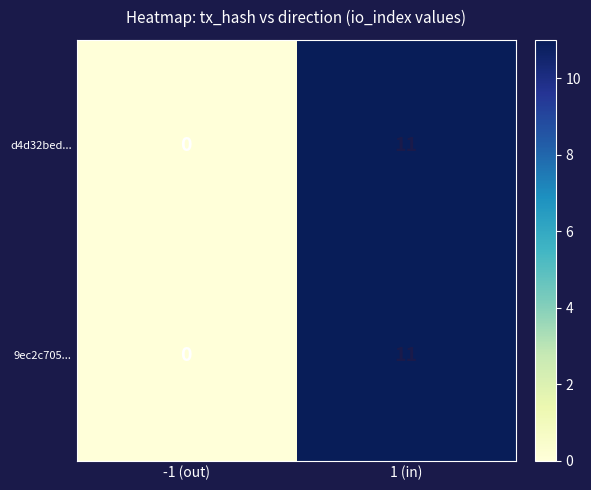

What is the average value of the d4d32bed... series?

6